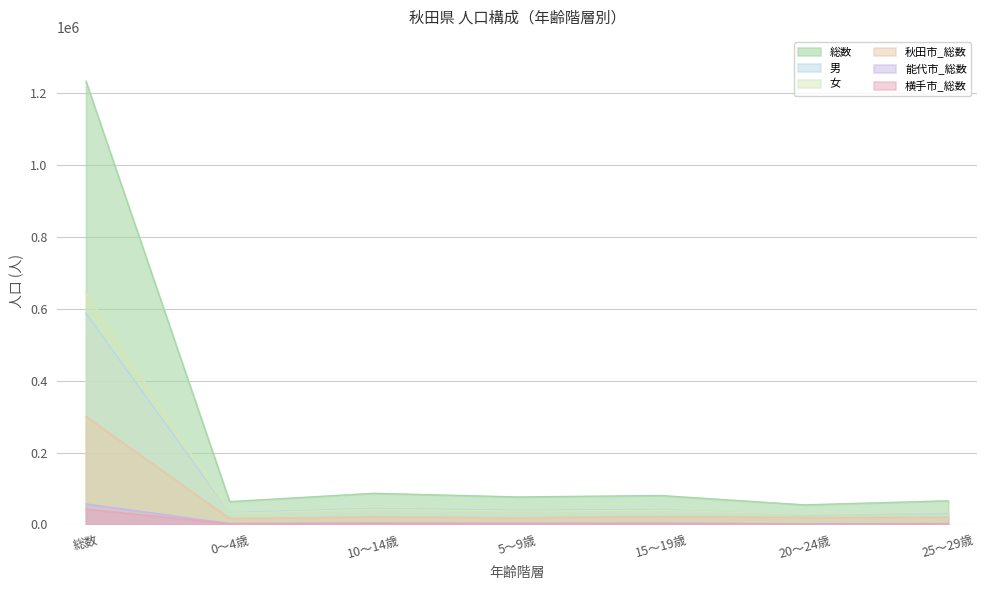

How many values in the 総数 series are below 76534?

3